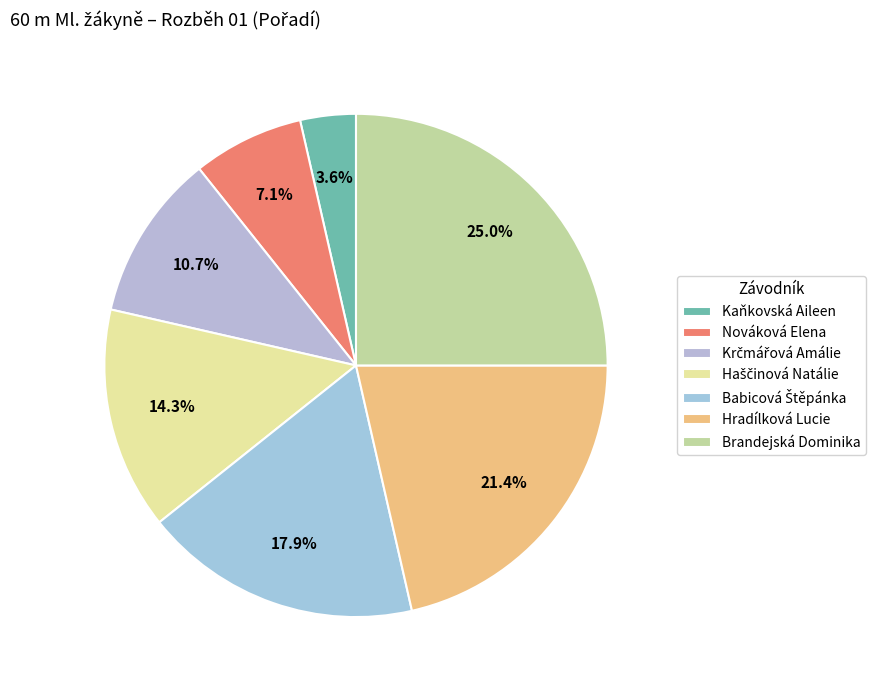

What is the change in value from Nováková Elena to Krčmářová Amálie?

+1